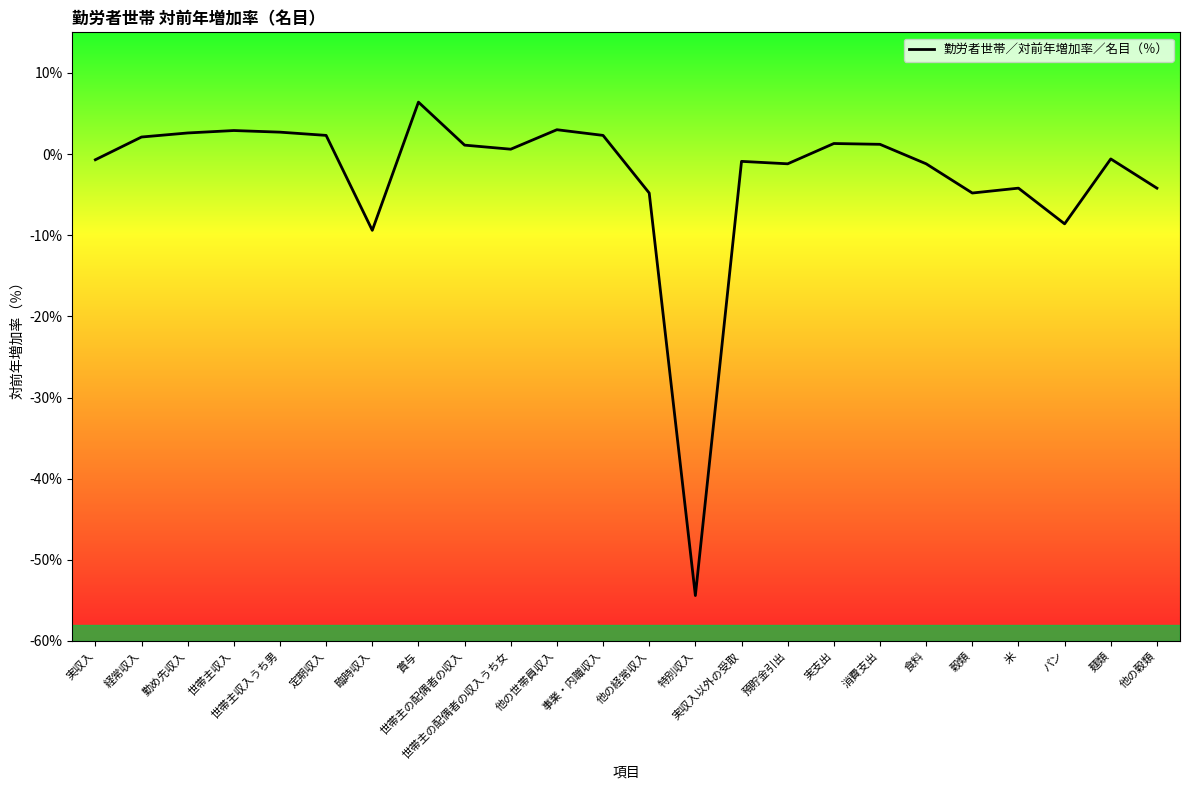

What is the difference between the maximum and minimum values?

60.8